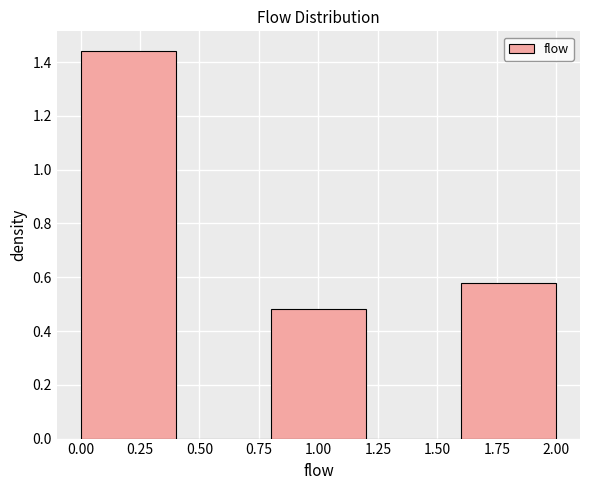

What is the height of the bar covering 0.0 to 0.4 on the x-axis? The values are not printed on the chart, so give them approximately, as read against the axis.

1.44